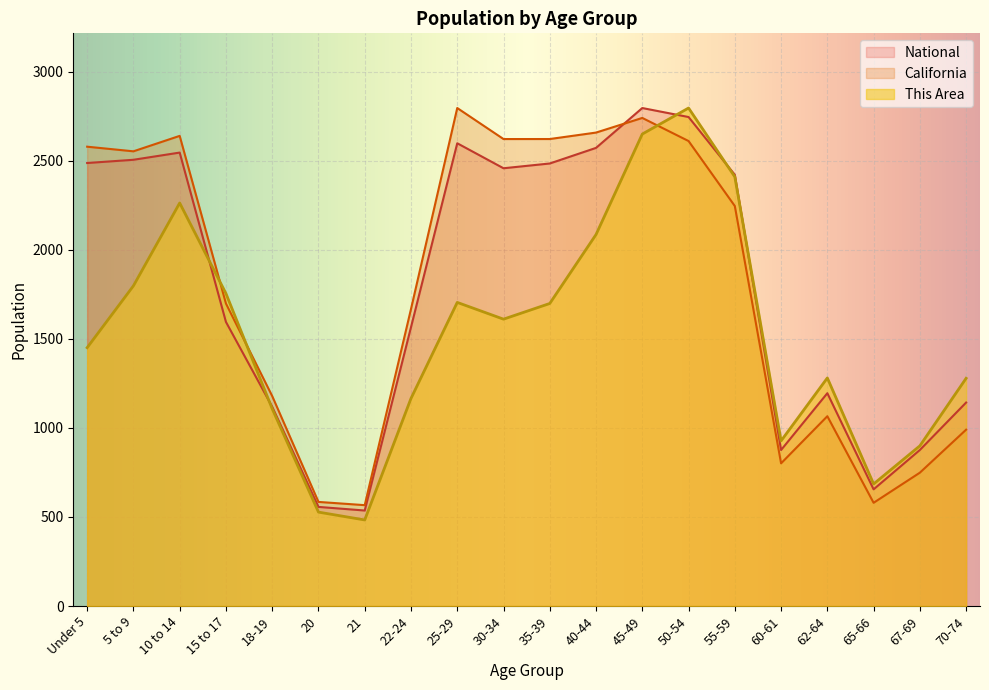

True or false: National has more than 0 interior local peaks.

True